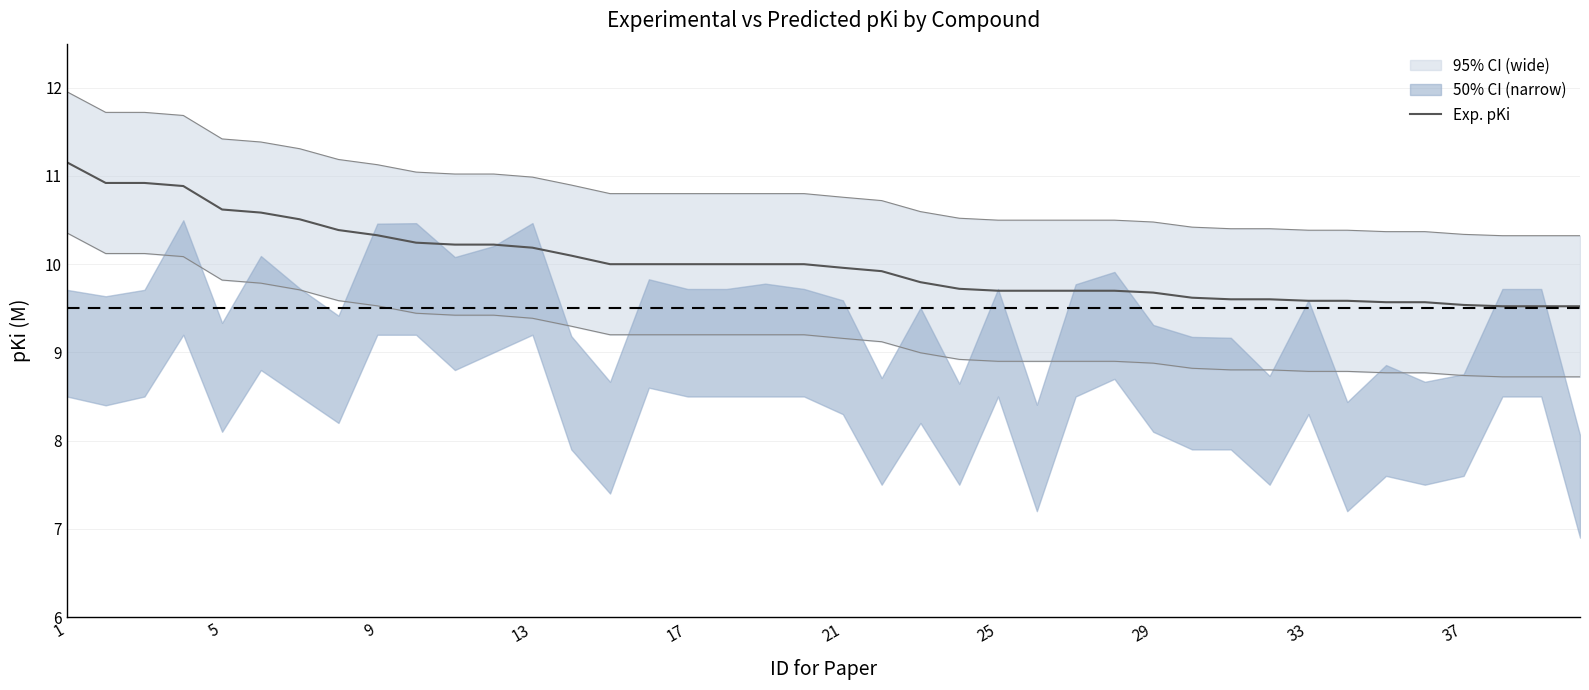

What is the greatest value displayed?

11.2